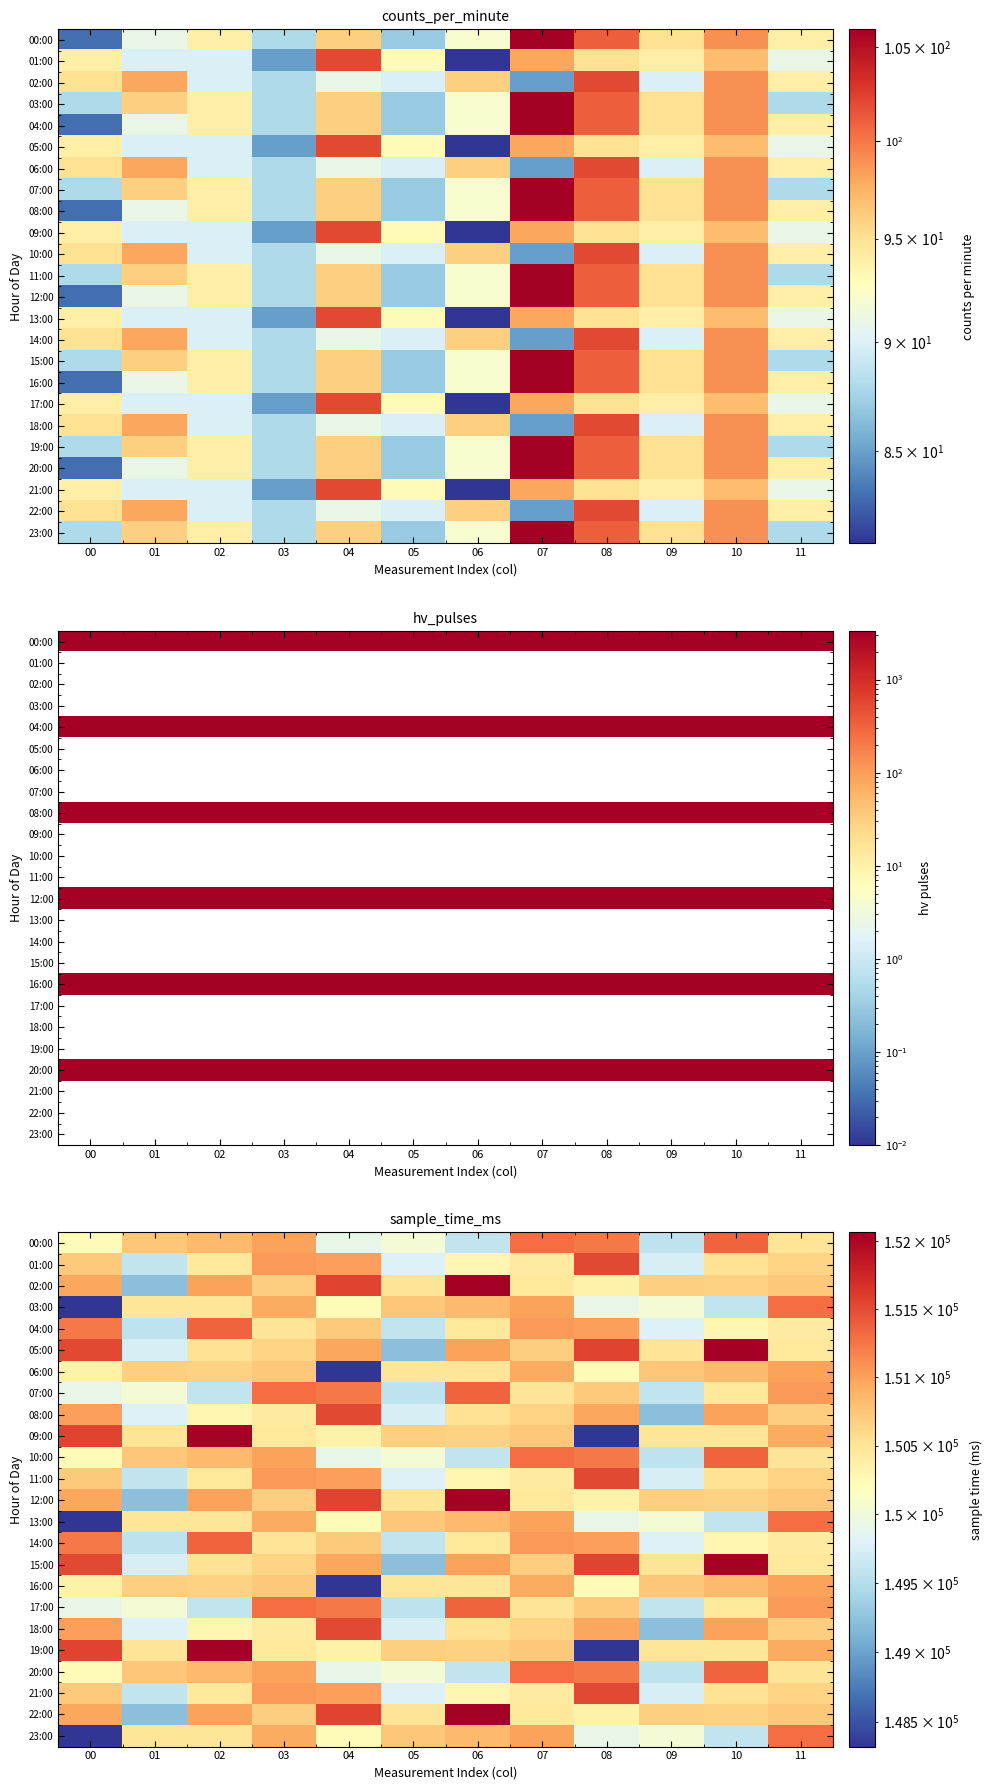

Which category has the lowest value across all series?

00